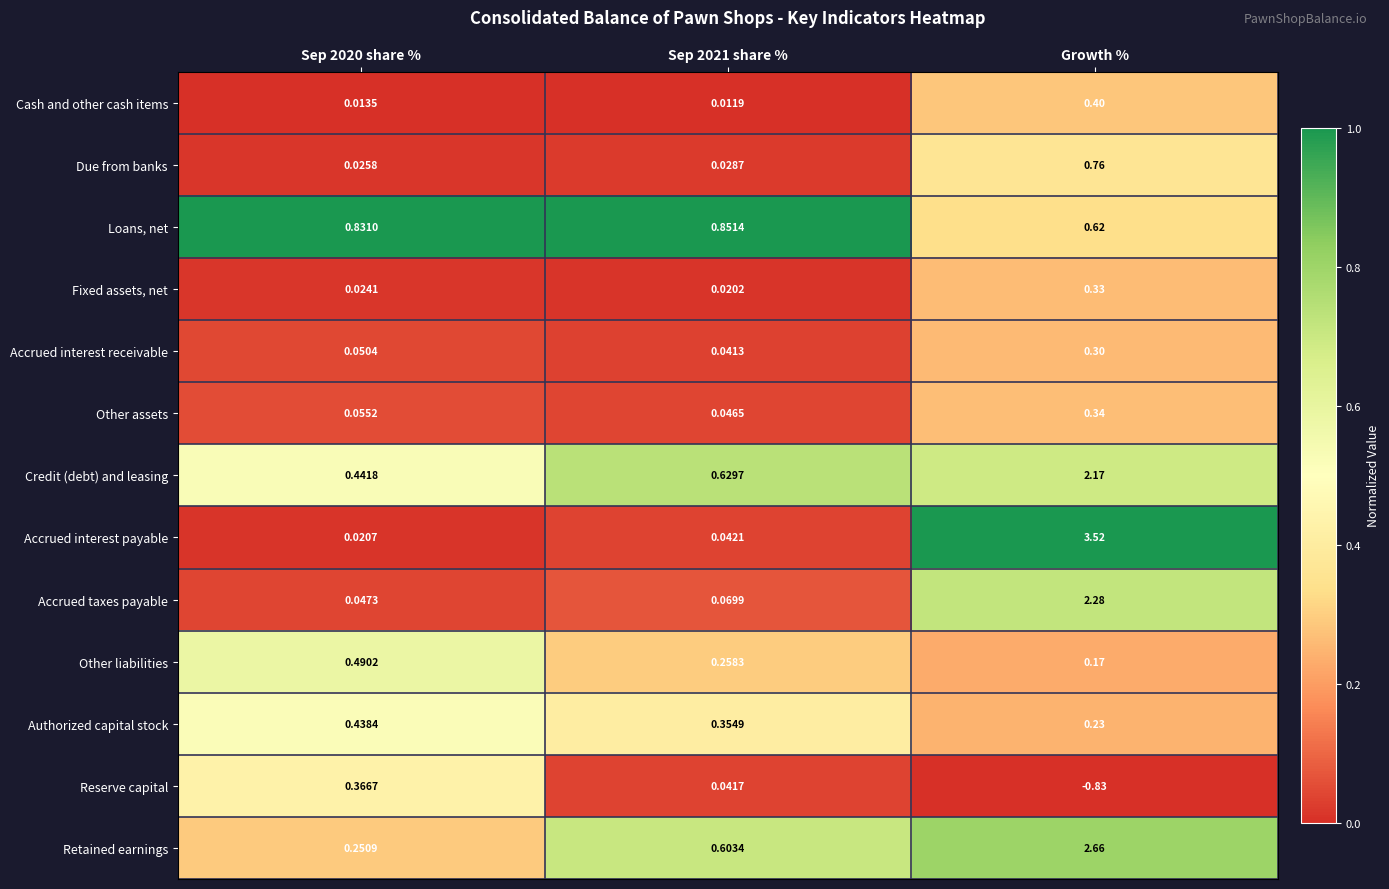

Which series has the largest total across all categories?

Accrued interest payable